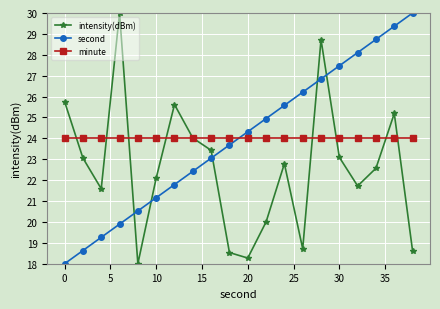

How many categories are shown in the chart?

20